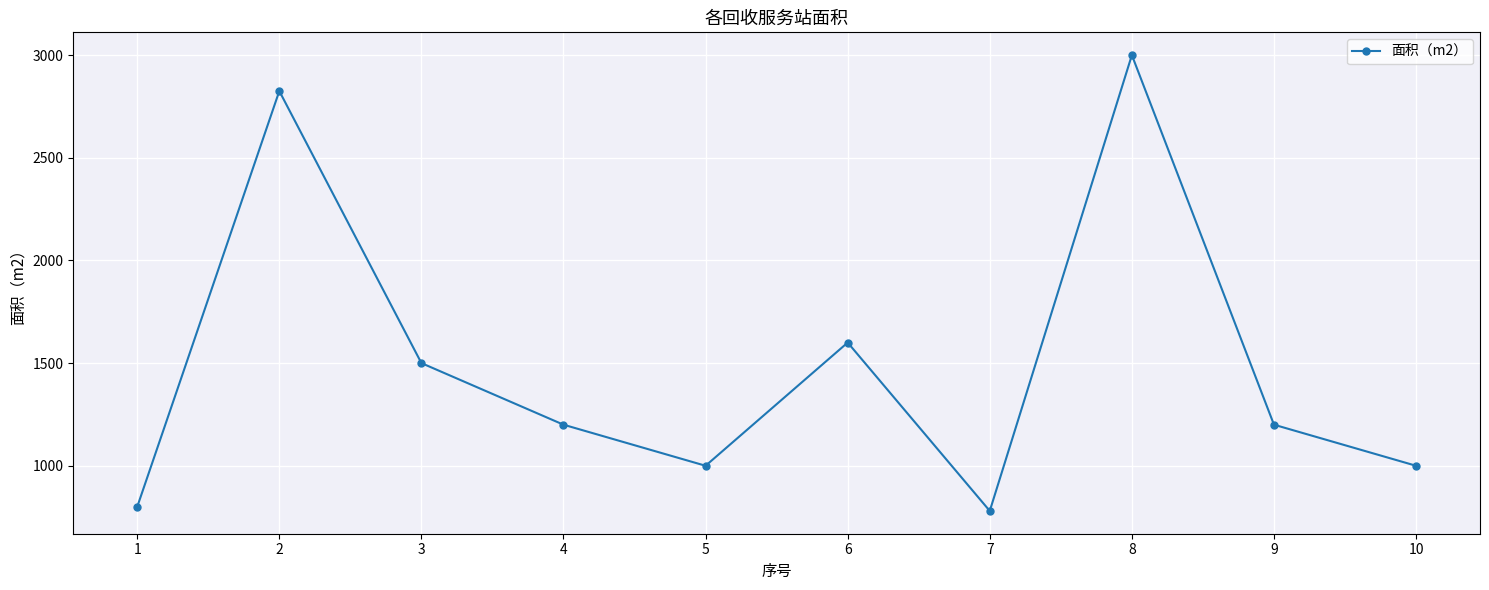

Reading left to right, what are all the values shown in this chart?

800	2825	1500	1200	1000	1600	780	3000	1200	1000